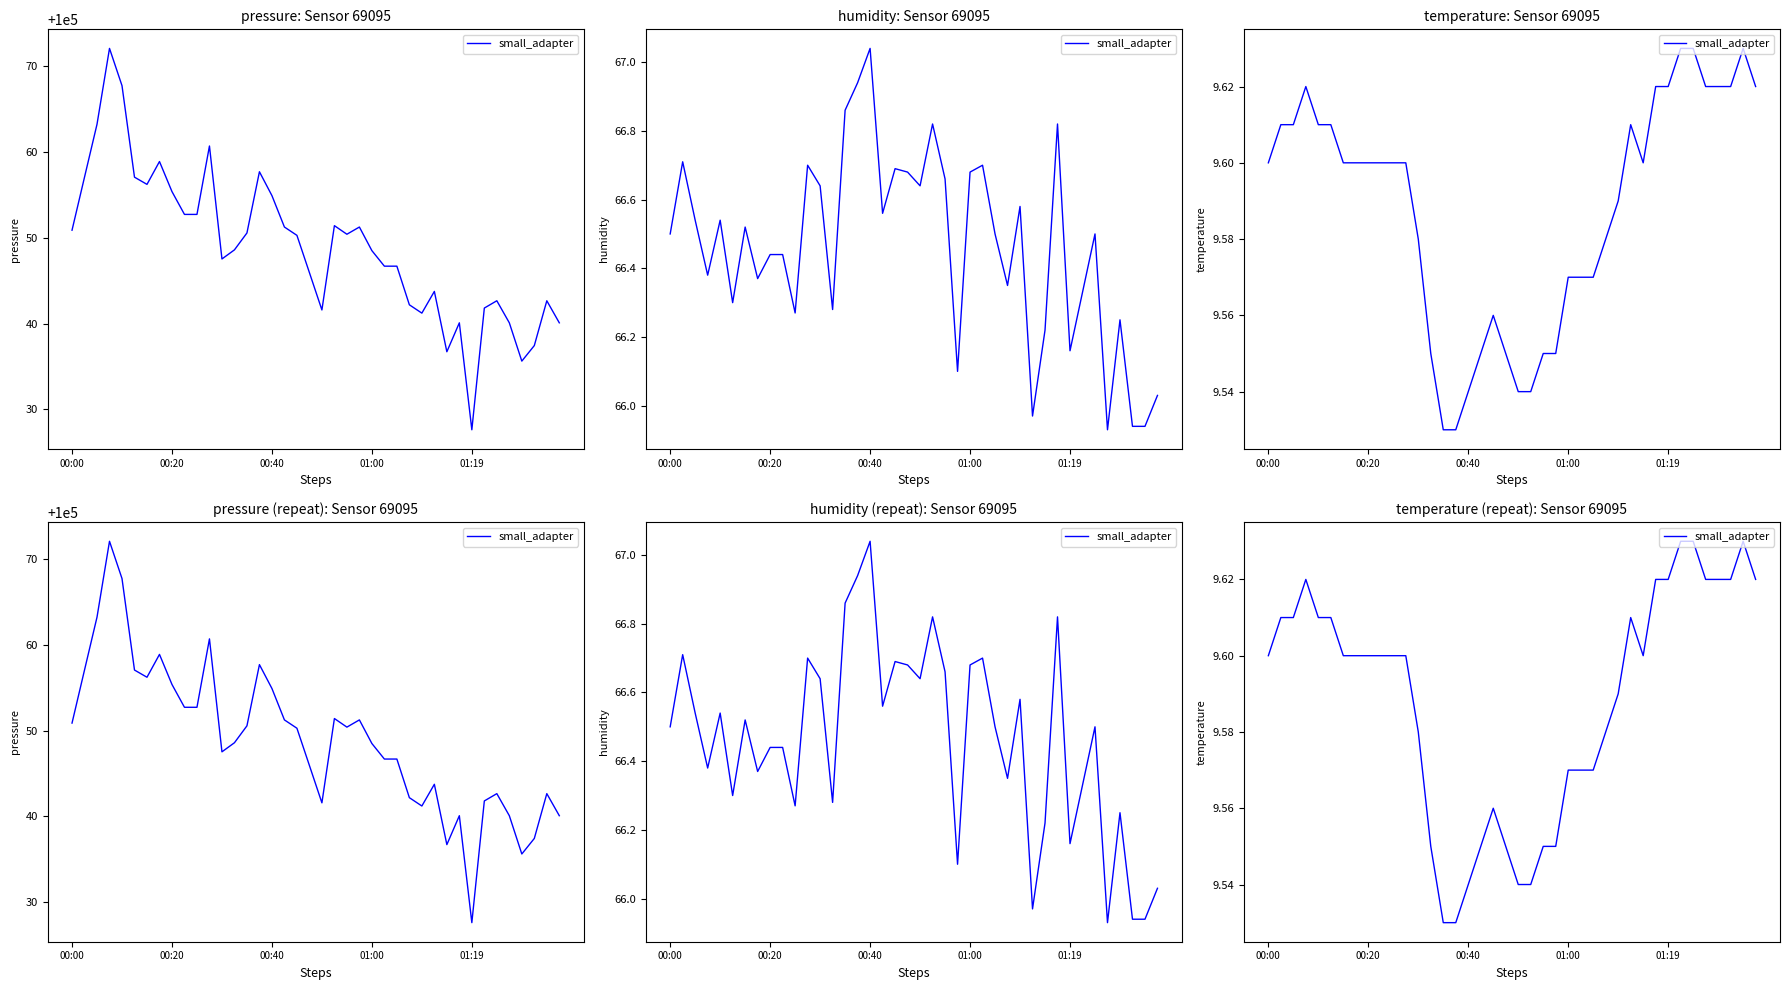

How many values are between 9 and 10?

40